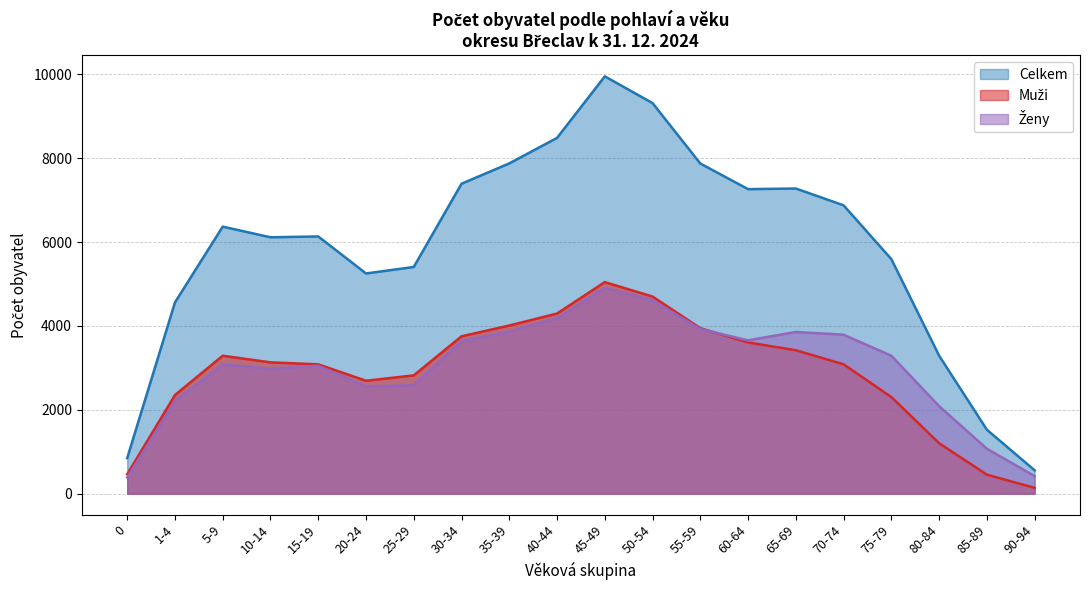

What is the label of the 7th point from the left?

25-29